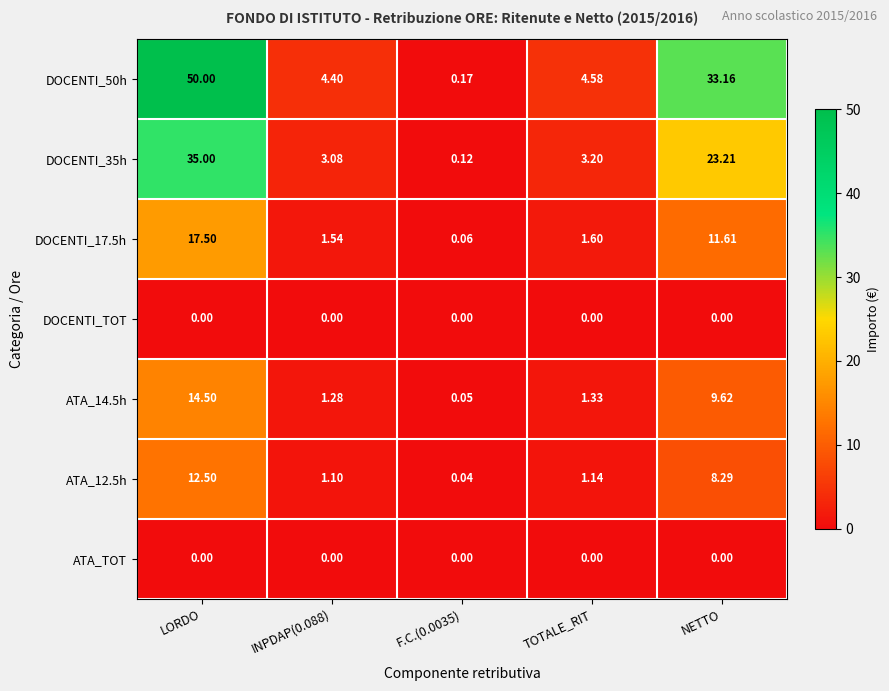

Which series has the largest range (max minus min)?

DOCENTI_50h